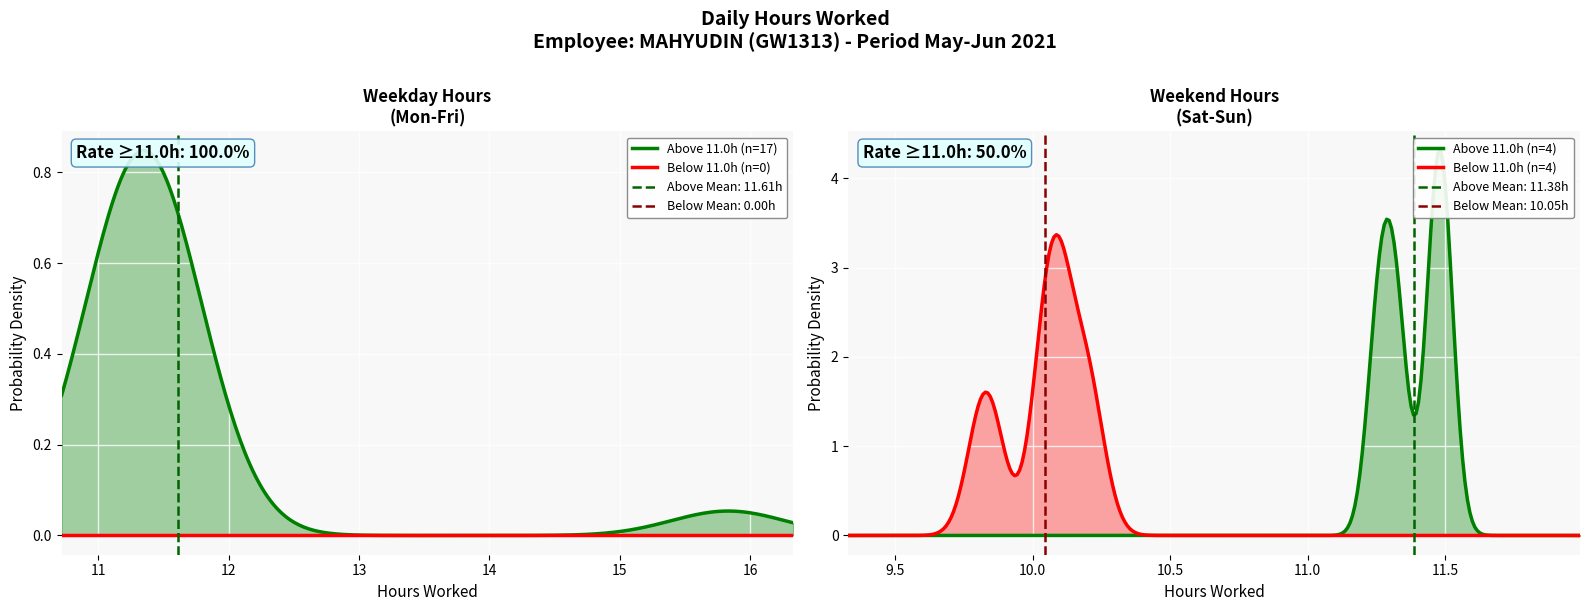

How many data points are less than 11?

4